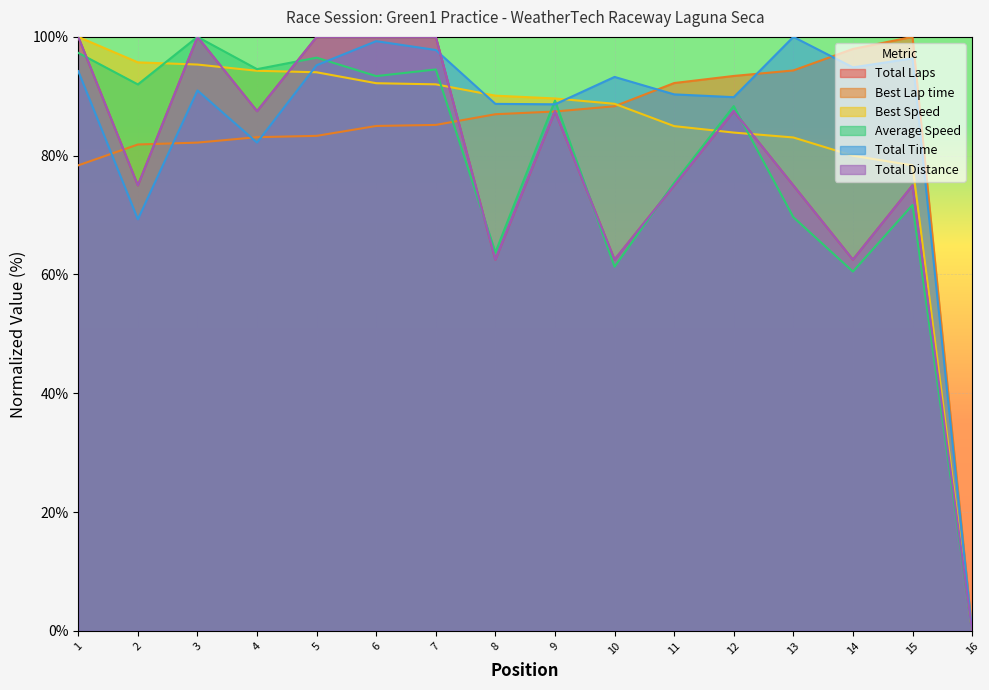

What is the difference between the highest and lowest values at 8?

27.6